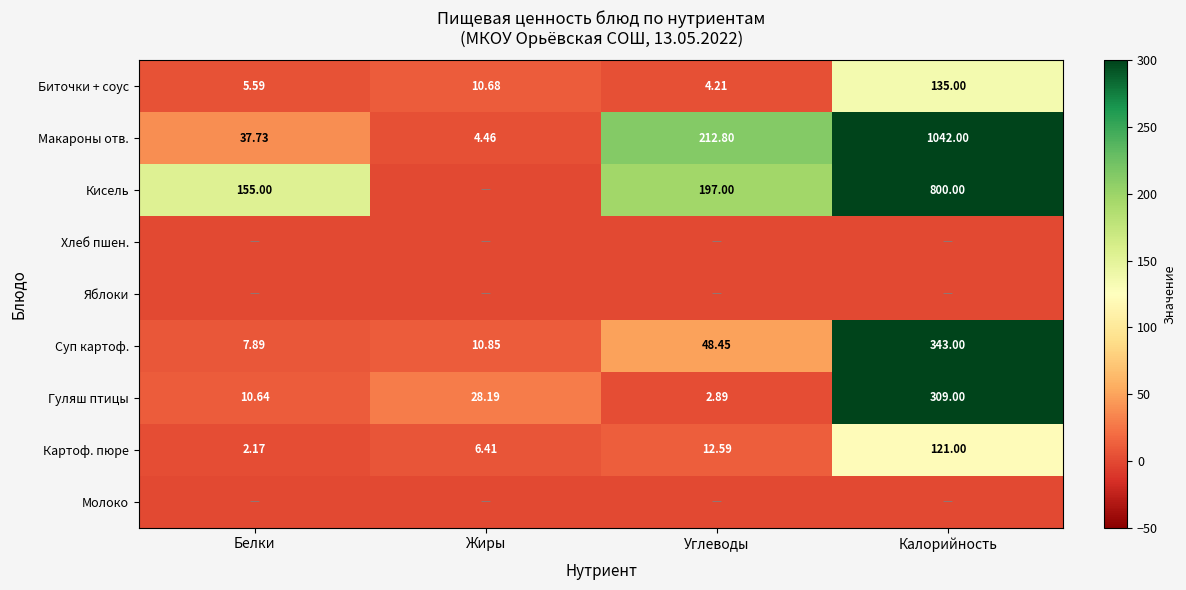

At which label does Картоф. пюре first exceed 12?

Углеводы